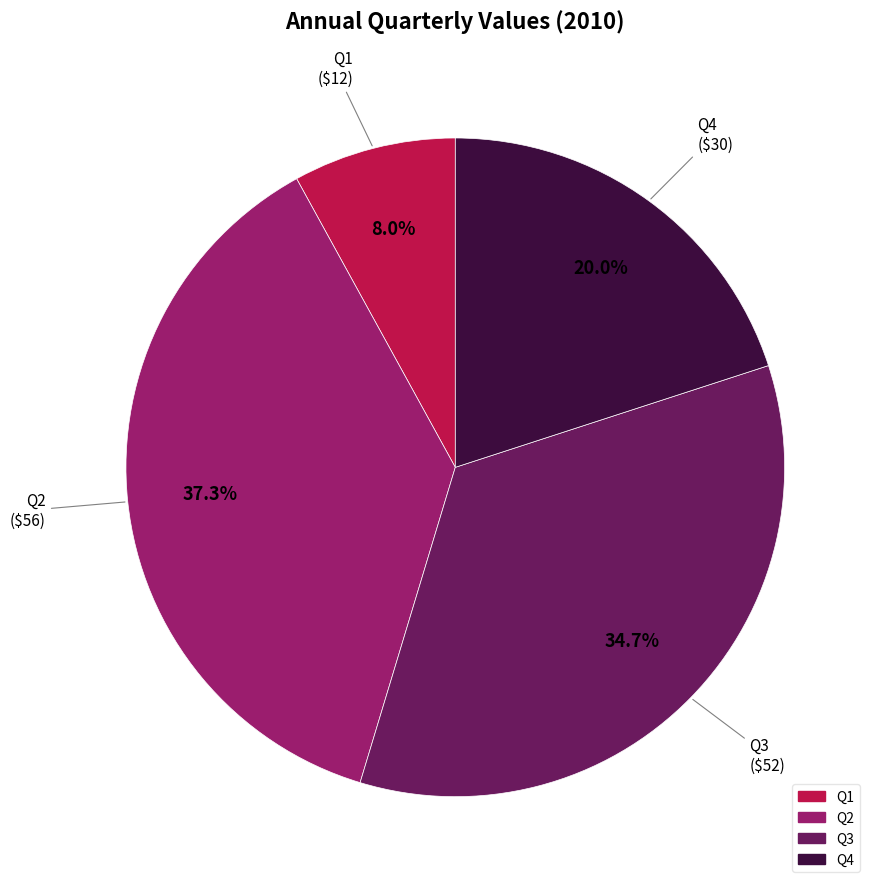

To the nearest percent, what is the combined percentage of Q2 and Q1?

45%